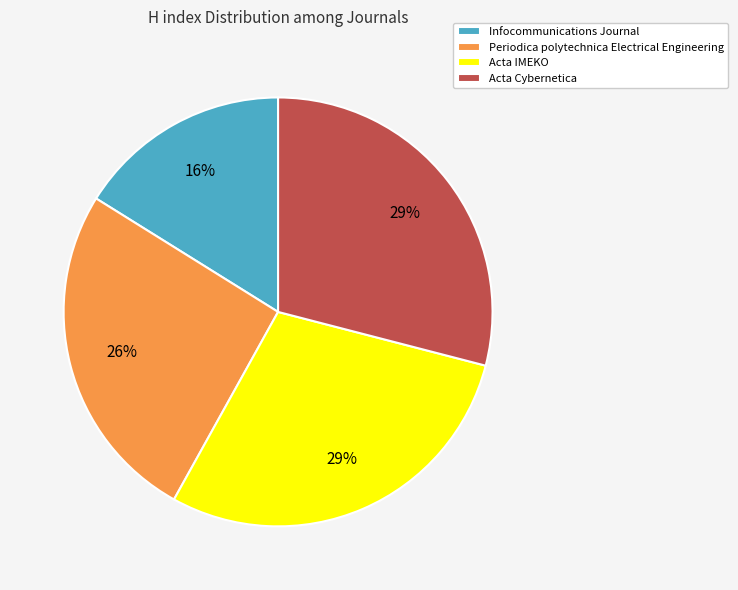

Is the sum of Acta IMEKO and Acta Cybernetica greater than half?

Yes